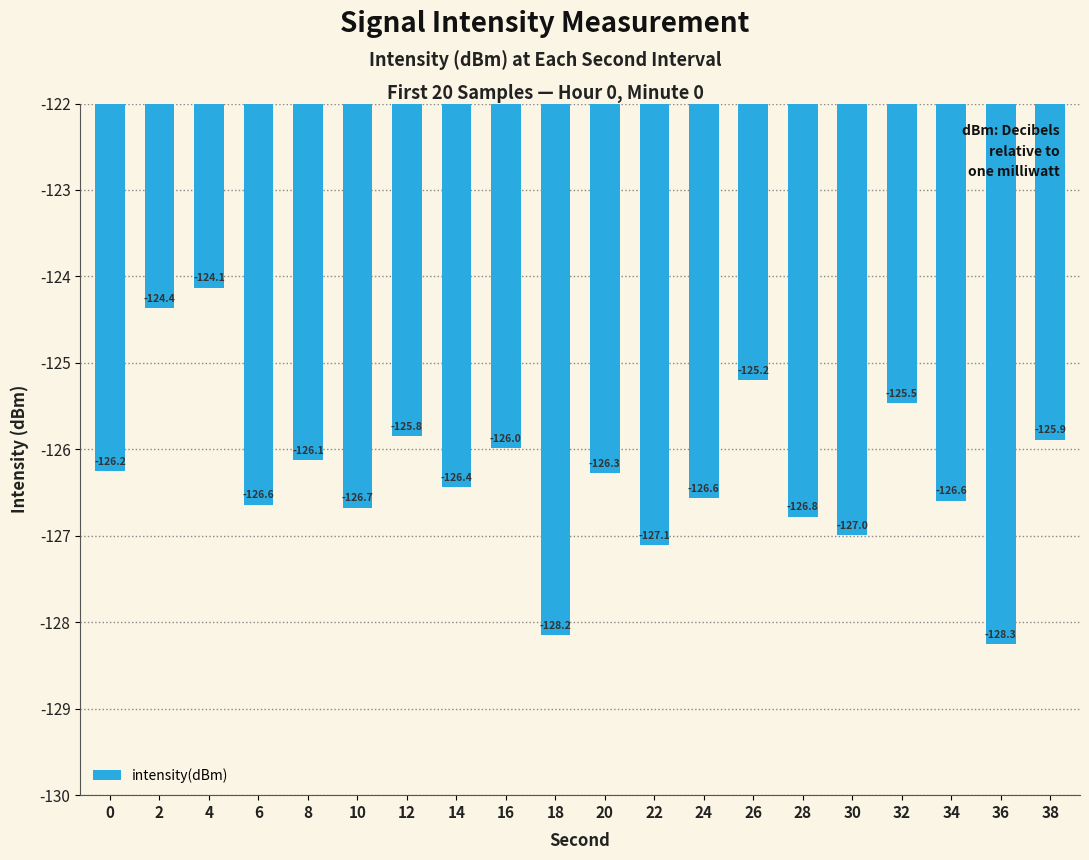

Reading left to right, what are all the values shown in this chart?

0=-126.2	2=-124.4	4=-124.1	6=-126.6	8=-126.1	10=-126.7	12=-125.8	14=-126.4	16=-126.0	18=-128.2	20=-126.3	22=-127.1	24=-126.6	26=-125.2	28=-126.8	30=-127.0	32=-125.5	34=-126.6	36=-128.3	38=-125.9